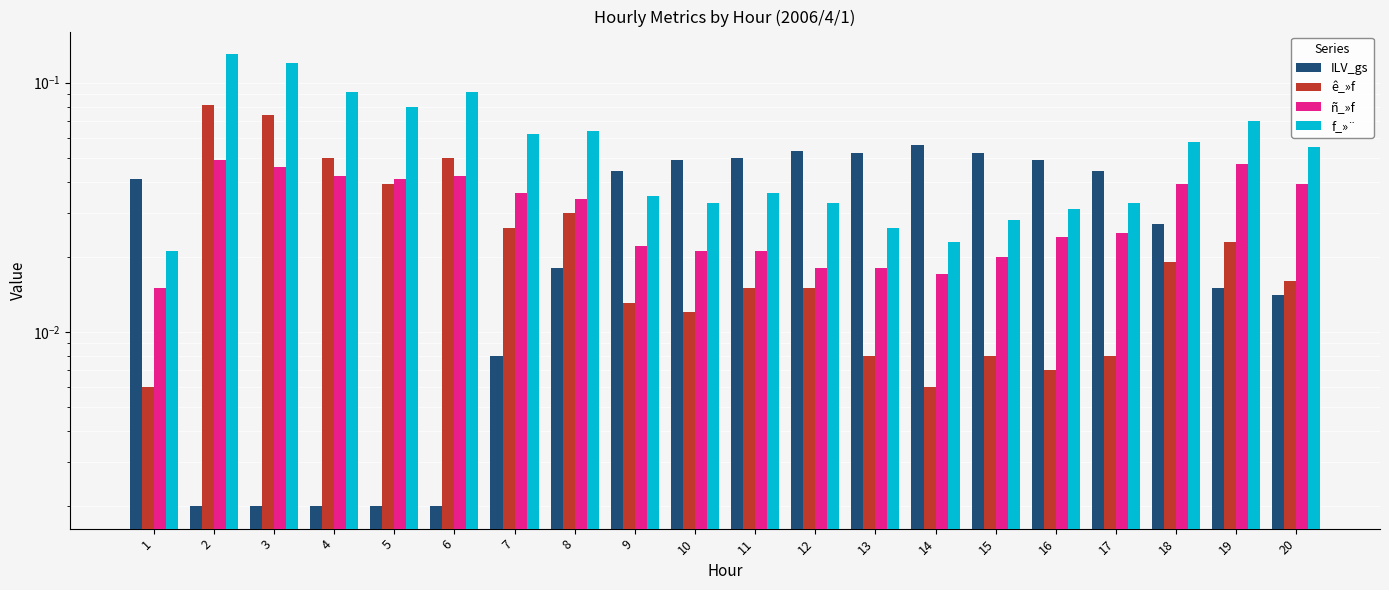

Which has a higher value, 20 or 16?

16